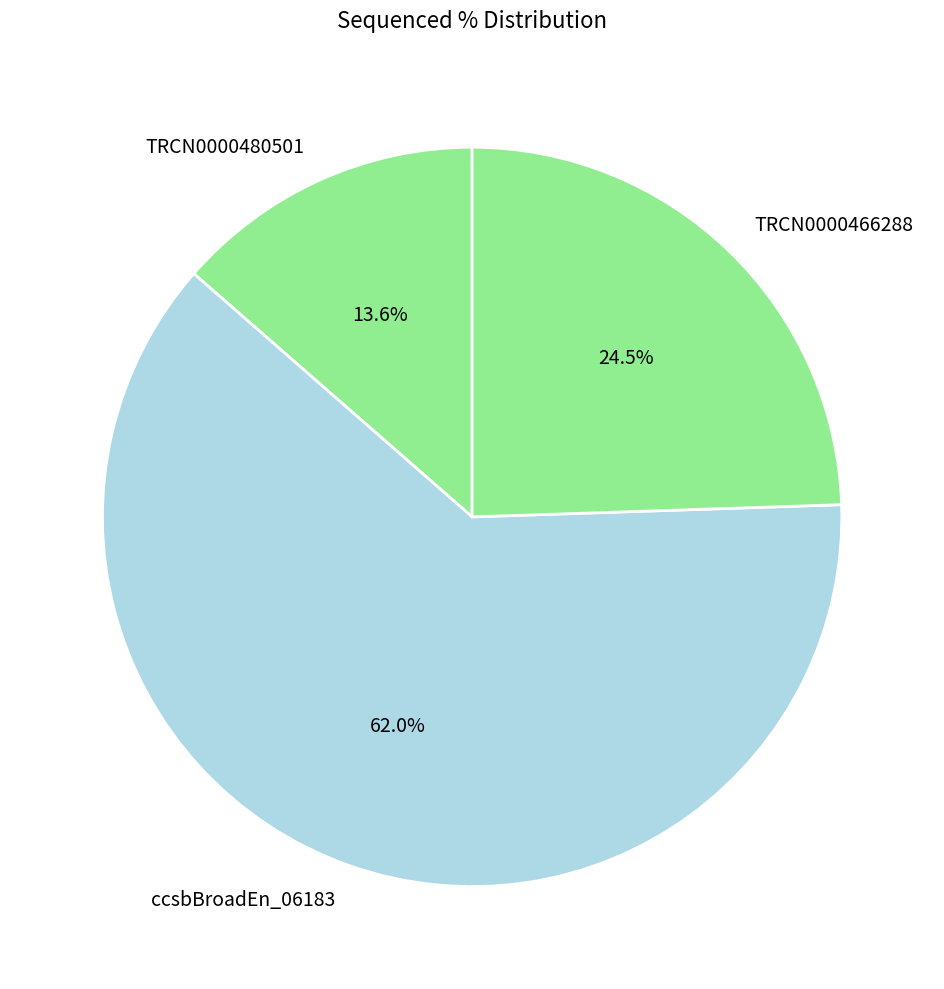

Does TRCN0000466288 represent more than half of the total?

No